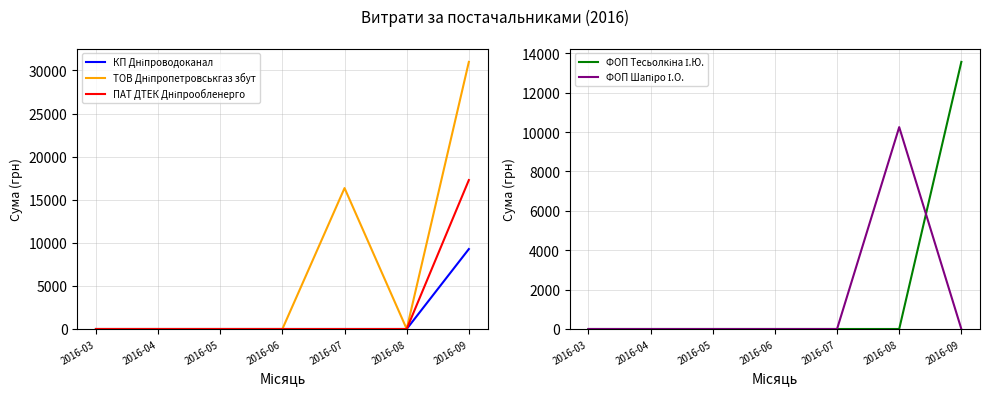

Which category has the lowest value in the КП Дніпроводоканал series?

2016-03